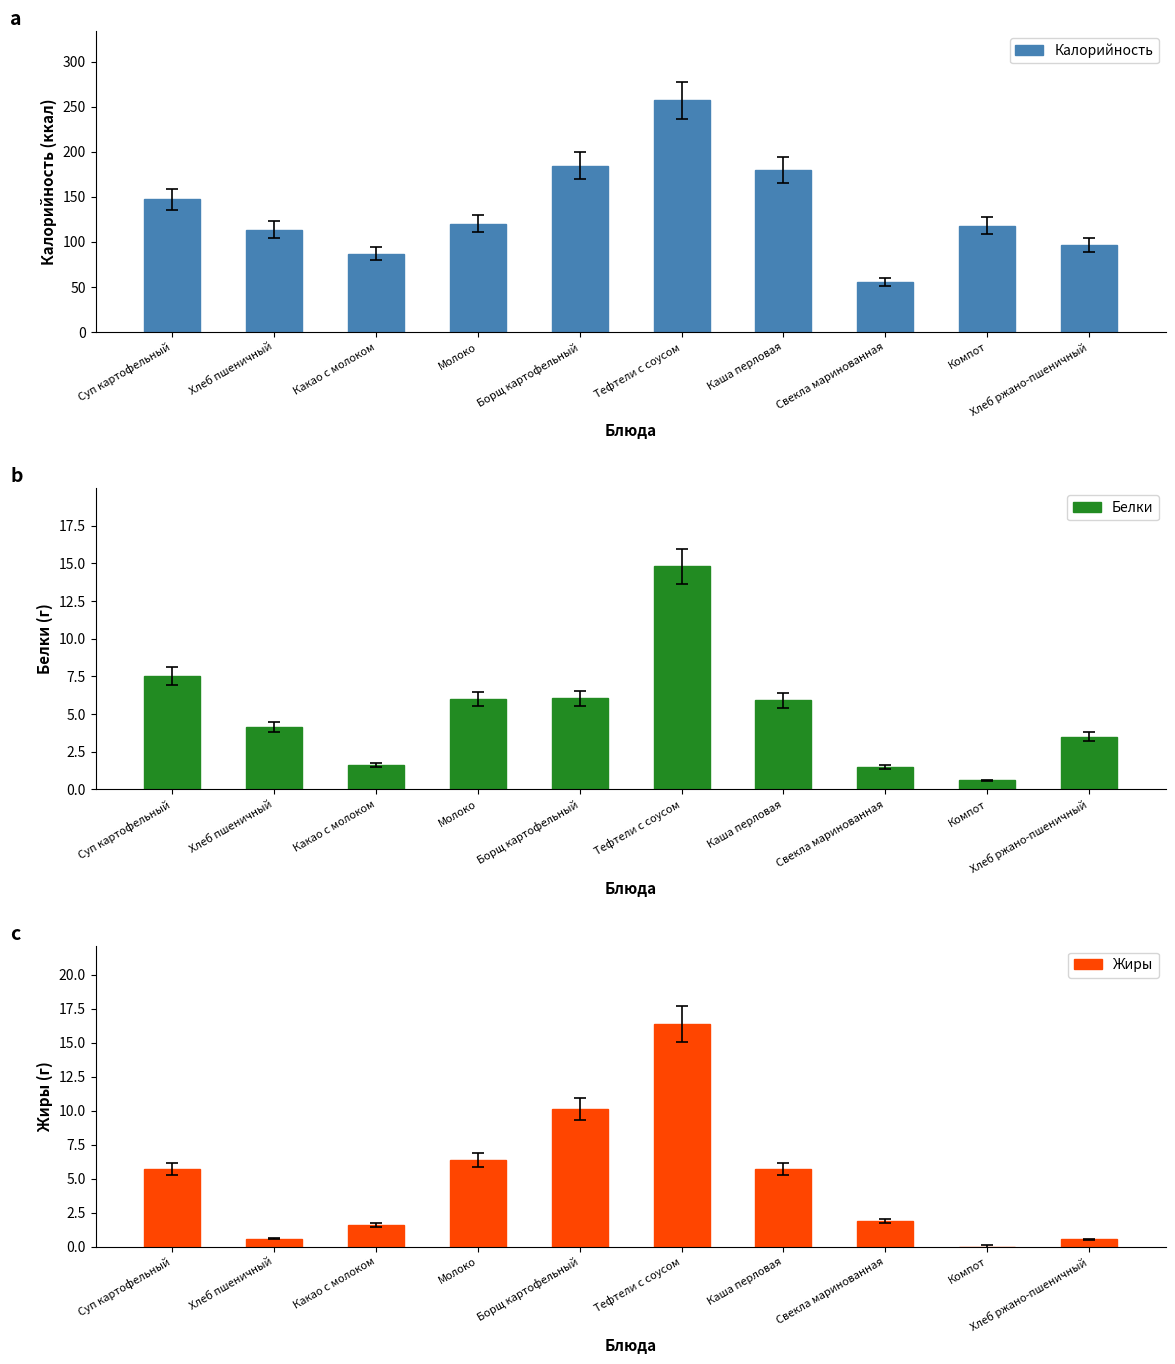

At Свекла маринованная, list the series in order from smallest to largest.

Белки, Жиры, Калорийность